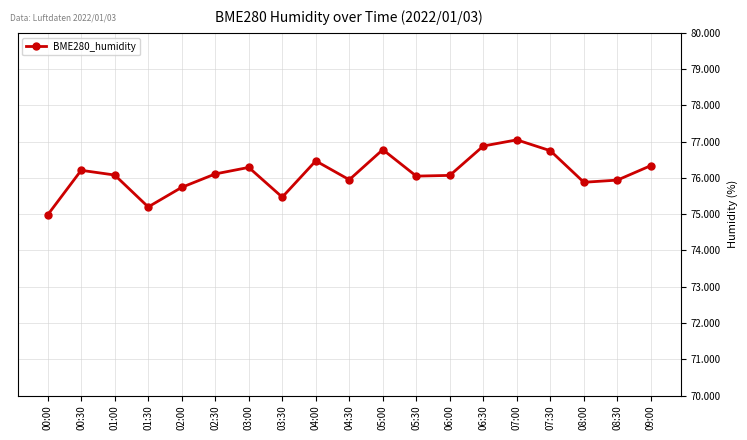

At which category does the data reach its first local valley?

01:30